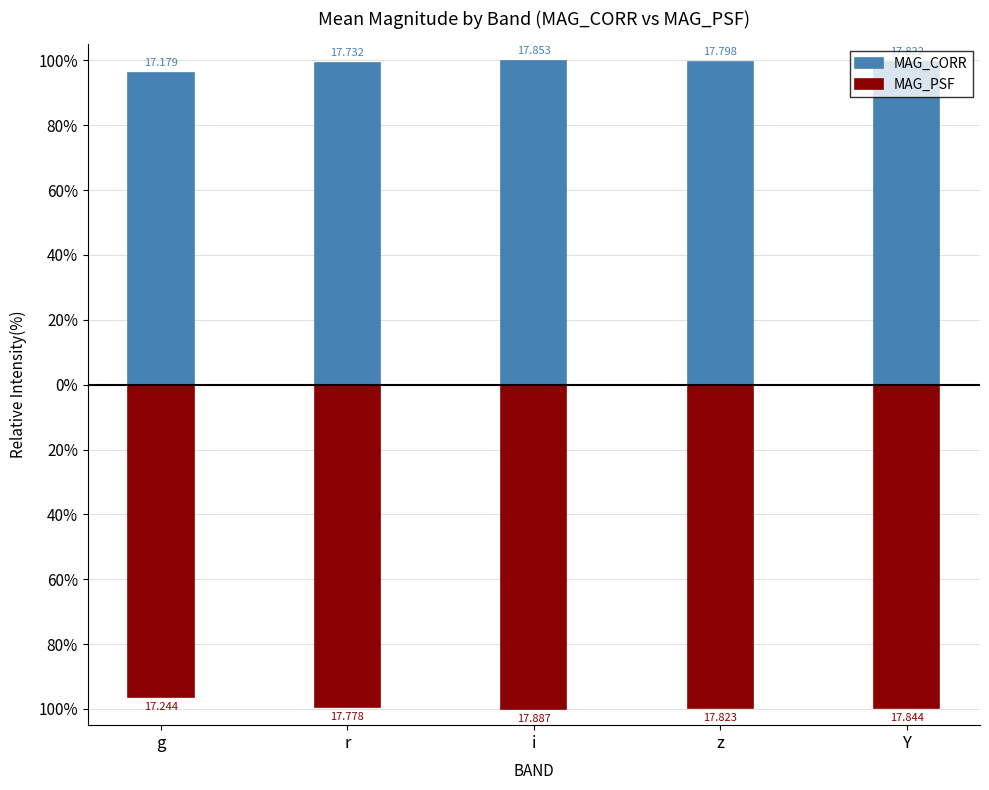

Is it true that MAG_CORR equals 99.6 at Y?

True